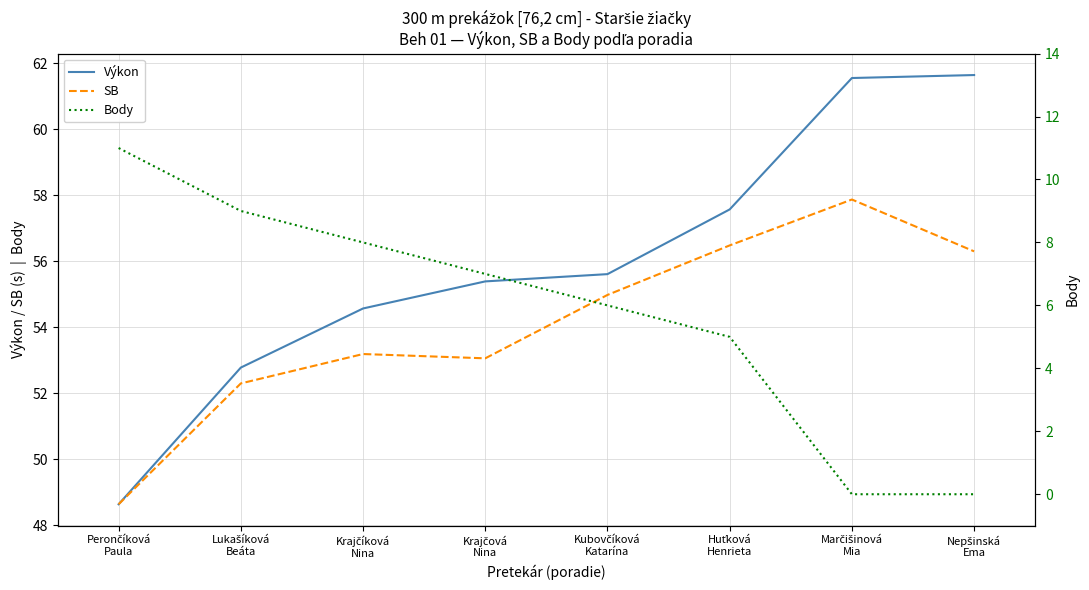

What is the total value across all series at Lukašíková
Beáta?

114.1